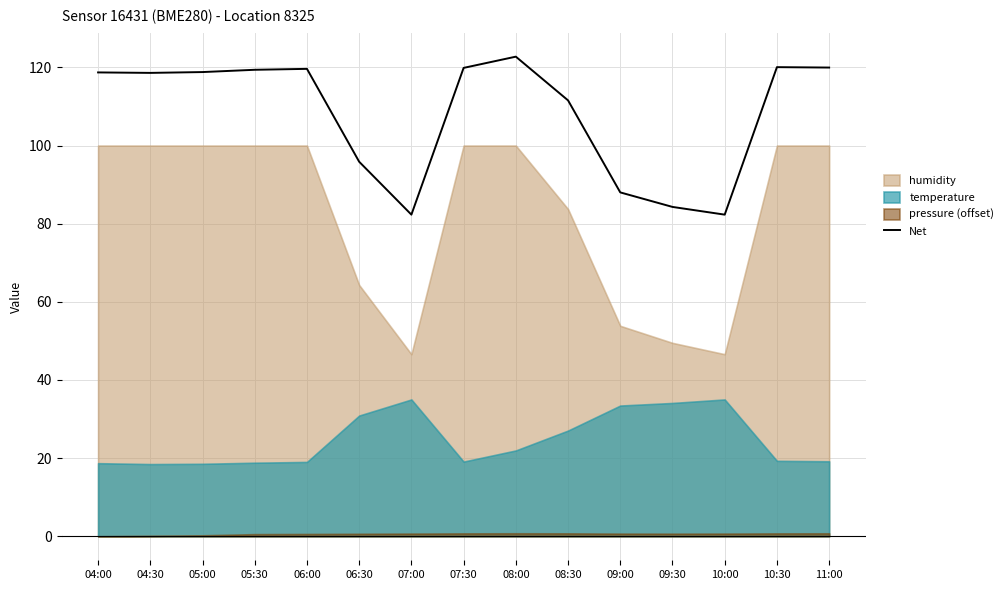

Reading right to left, transcribe all the data shown in this chart.

11:00=120.0	10:30=120.1	10:00=82.3	09:30=84.3	09:00=88.0	08:30=111.6	08:00=122.7	07:30=119.9	07:00=82.3	06:30=95.9	06:00=119.6	05:30=119.4	05:00=118.8	04:30=118.6	04:00=118.7